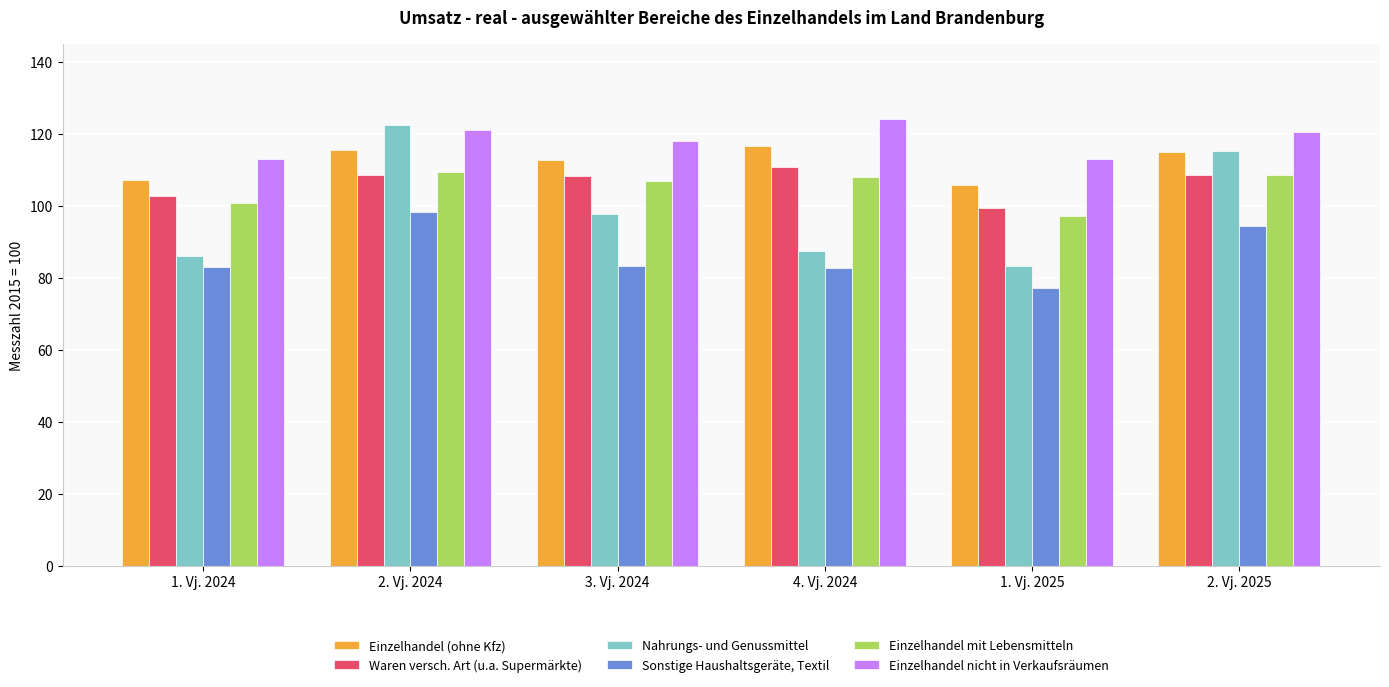

What is the difference between the maximum and minimum values in the Einzelhandel nicht in Verkaufsräumen series?

11.0